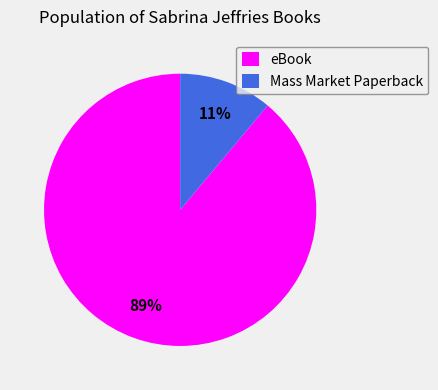

How many slices are in this pie chart?

2